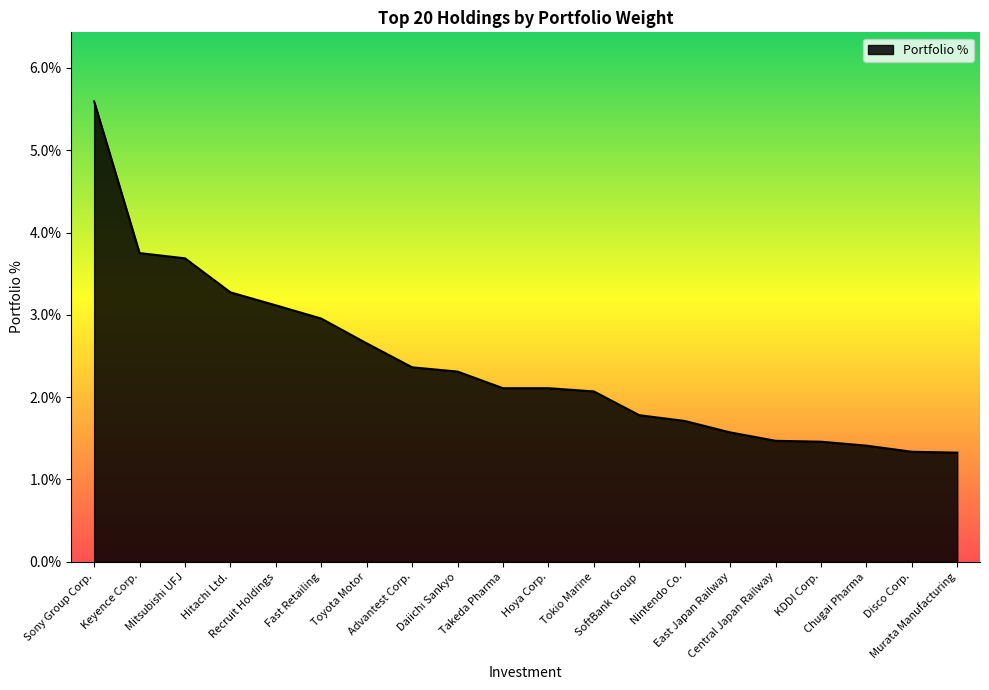

What is the greatest value displayed?

5.6